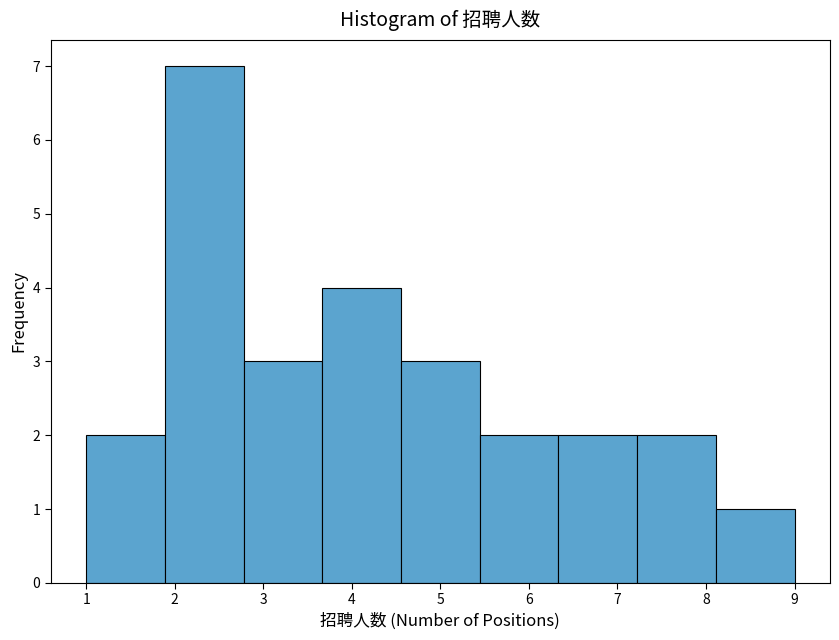

Reading left to right, list every bar in this chart as the range it spans on the x-axis followed by its height. Neither the bar edges nor the heights are printed on the chart, so give them approximately, as read against the axes.

1.0 to 1.9: 2
1.9 to 2.8: 7
2.8 to 3.7: 3
3.7 to 4.6: 4
4.6 to 5.4: 3
5.4 to 6.3: 2
6.3 to 7.2: 2
7.2 to 8.1: 2
8.1 to 9.0: 1